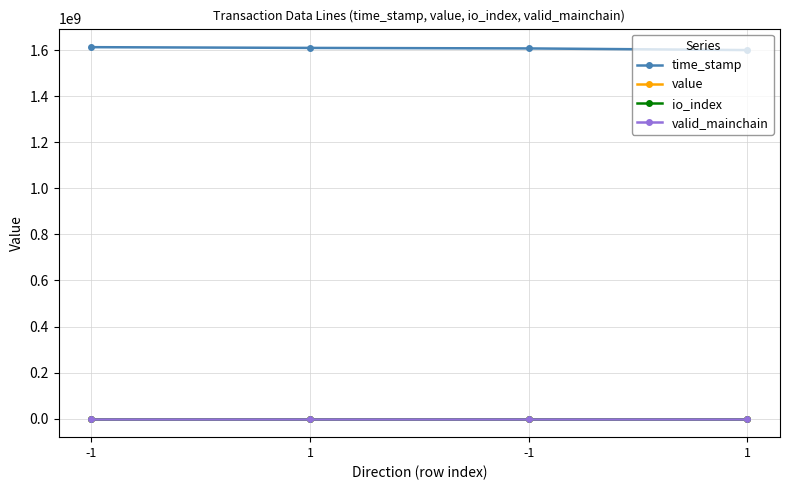

True or false: valid_mainchain and io_index intersect in this chart.

False